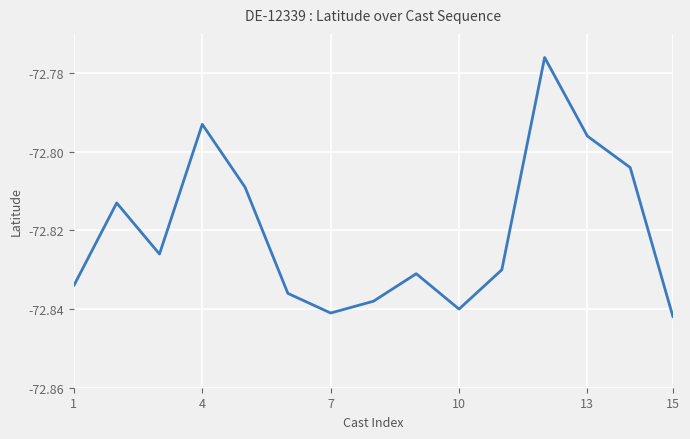

What is the difference between the maximum and second lowest values?

0.1